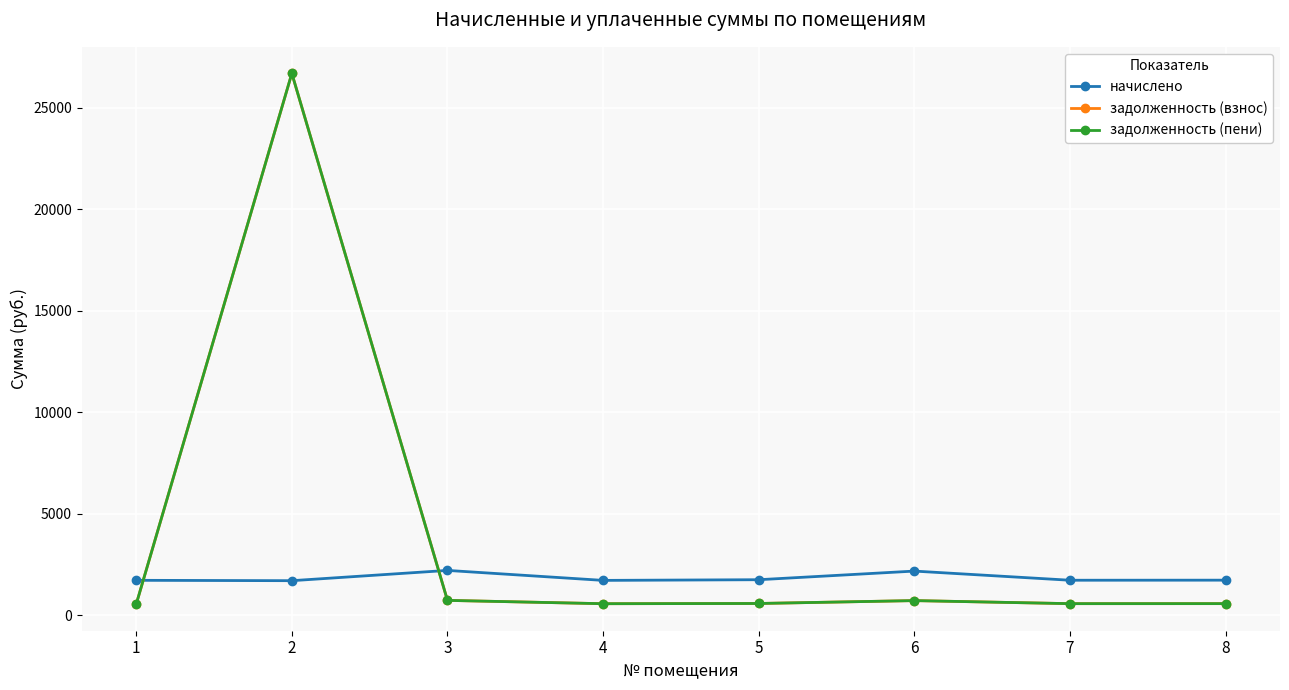

What is the difference between the maximum and minimum values in the начислено series?

505.9